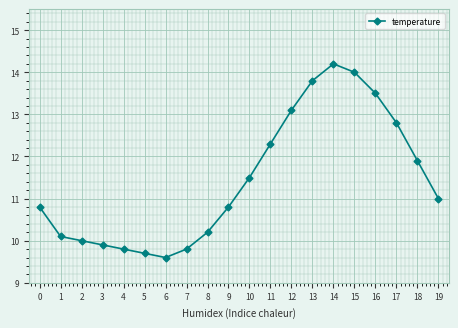

Reading right to left, list all the values displayed in this chart.

19=11.0	18=11.9	17=12.8	16=13.5	15=14.0	14=14.2	13=13.8	12=13.1	11=12.3	10=11.5	9=10.8	8=10.2	7=9.8	6=9.6	5=9.7	4=9.8	3=9.9	2=10.0	1=10.1	0=10.8